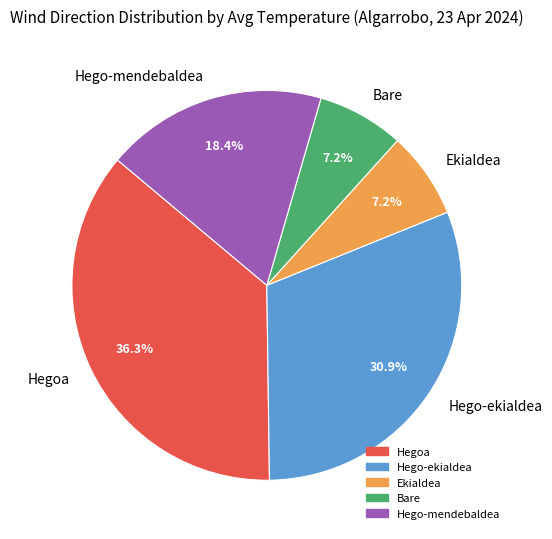

To the nearest percent, what percentage of the pie is Hego-ekialdea?

31%